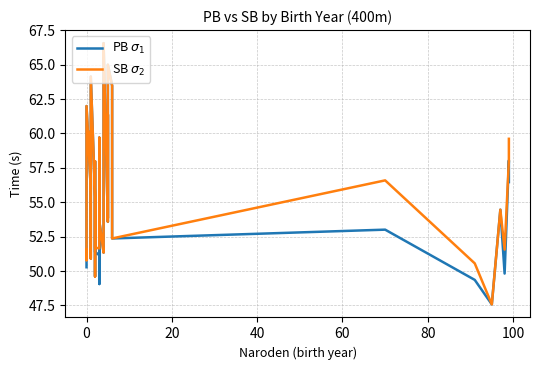

How many interior local valleys does the SB $\sigma_2$ series have?

12